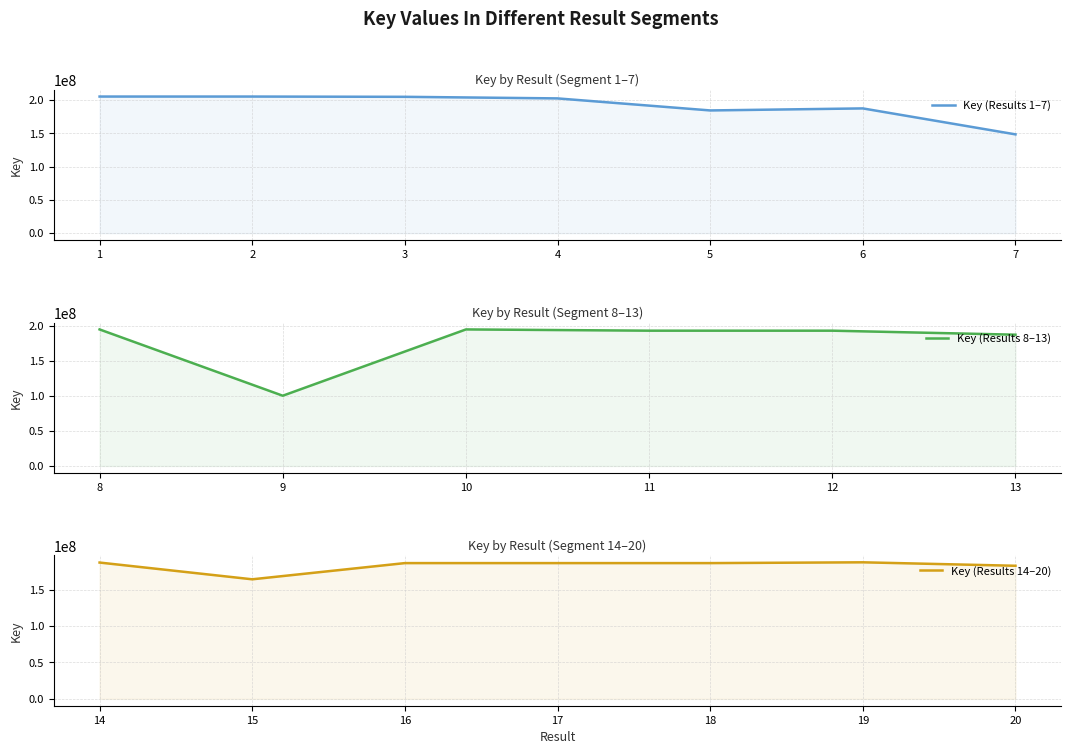

True or false: there are more than 2 points higher than both neighbors.

True